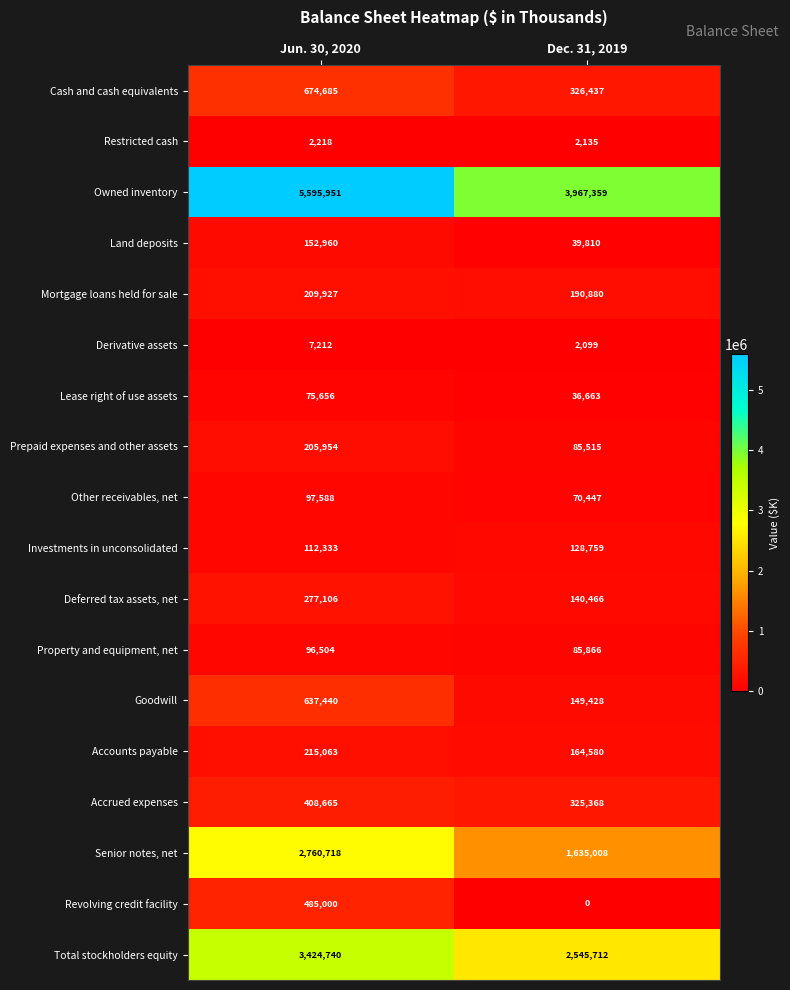

Rank the series at Jun. 30, 2020 from highest to lowest value.

Owned inventory, Total stockholders equity, Senior notes, net, Cash and cash equivalents, Goodwill, Revolving credit facility, Accrued expenses, Deferred tax assets, net, Accounts payable, Mortgage loans held for sale, Prepaid expenses and other assets, Land deposits, Investments in unconsolidated, Other receivables, net, Property and equipment, net, Lease right of use assets, Derivative assets, Restricted cash